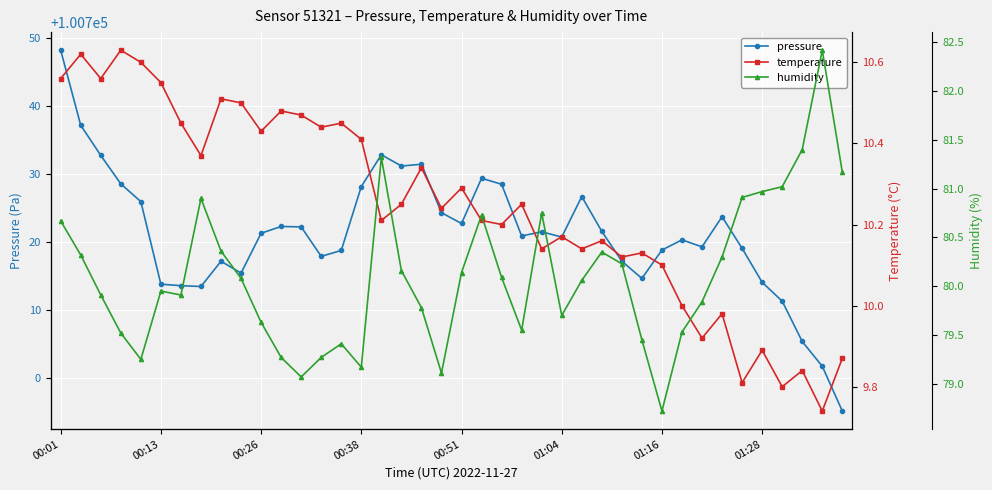

True or false: pressure has more than 0 points higher than both neighbors.

True